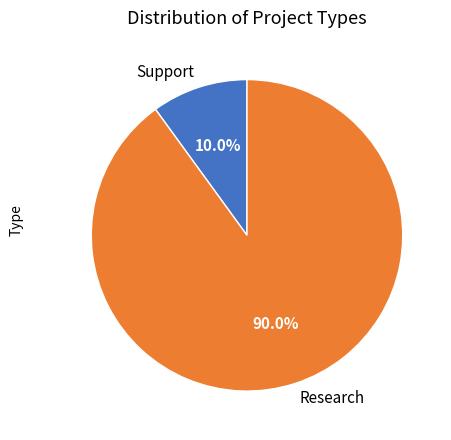

Does Research account for over 50% of the chart?

Yes